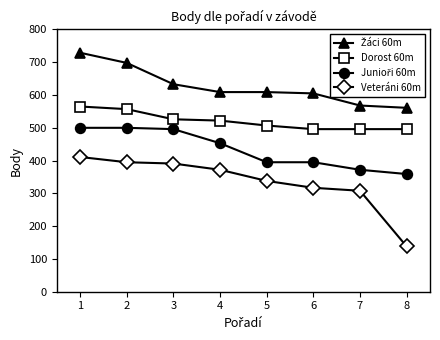

At which category is the sum across all series the highest?

1